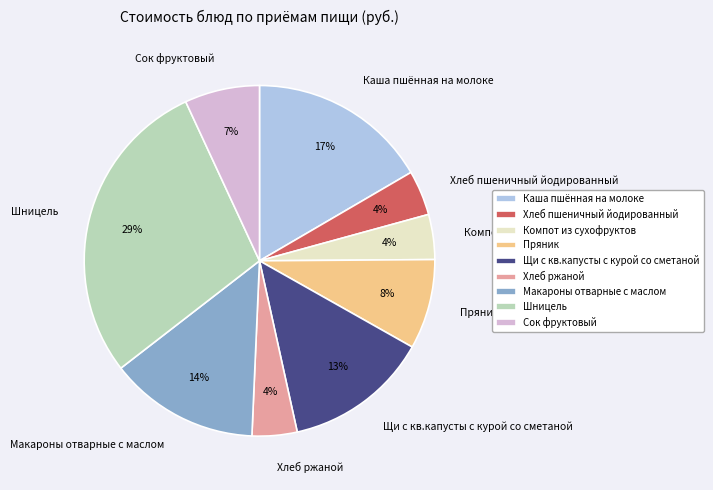

Is Сок фруктовый the majority of the pie?

No